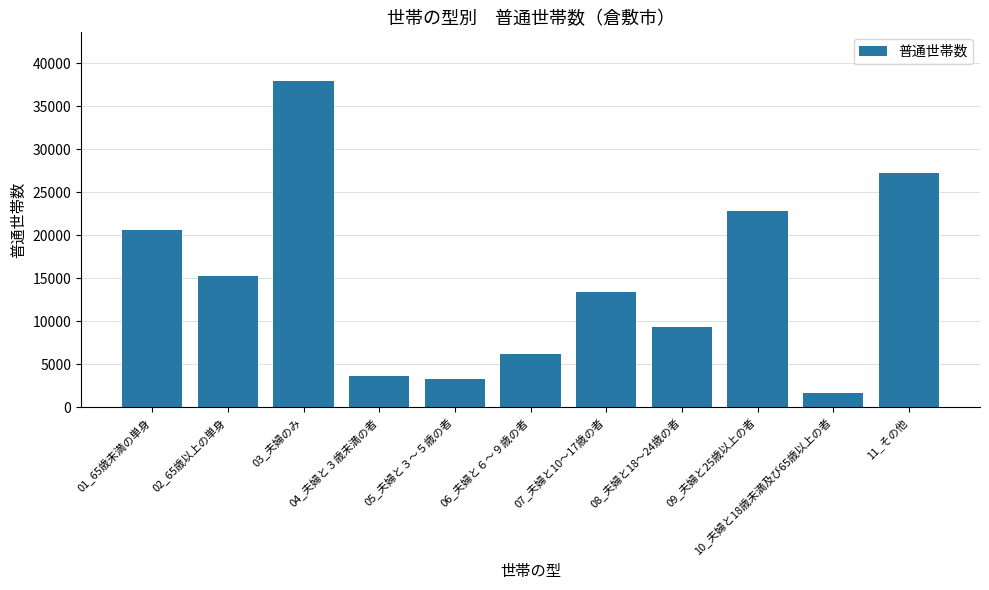

Reading left to right, transcribe all the data shown in this chart.

20630	15270	37890	3620	3280	6170	13430	9310	22830	1580	27250